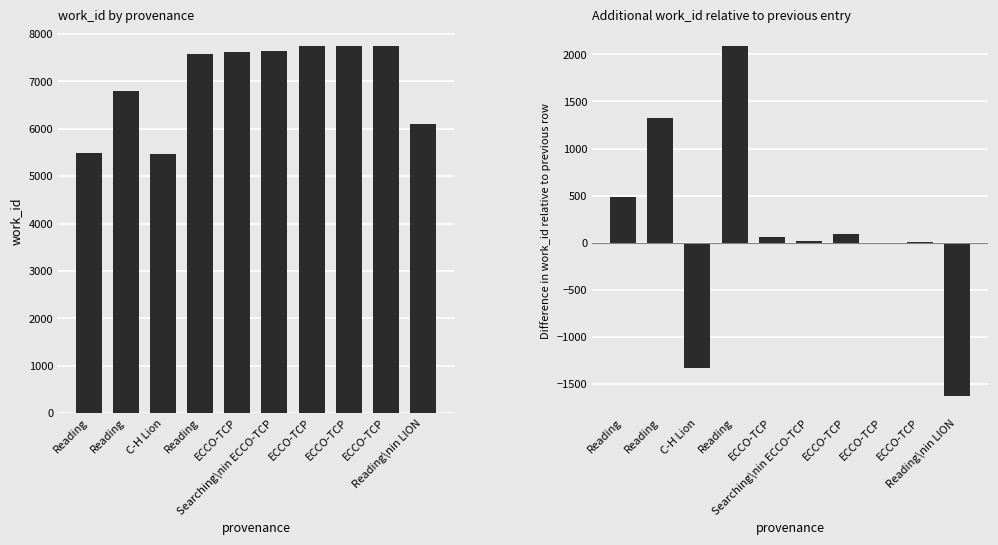

What is the total value across all series at ECCO-TCP?

7688